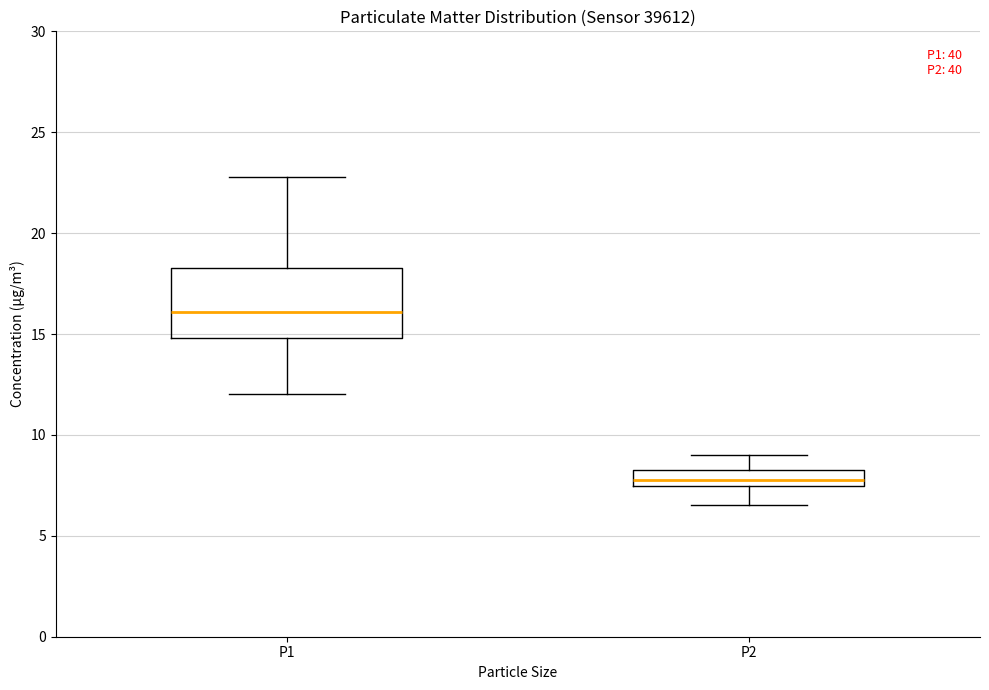

Where does the upper whisker of the box for P2 end on the y-axis? The values are not printed on the chart, so give them approximately, as read against the axis.

9.0